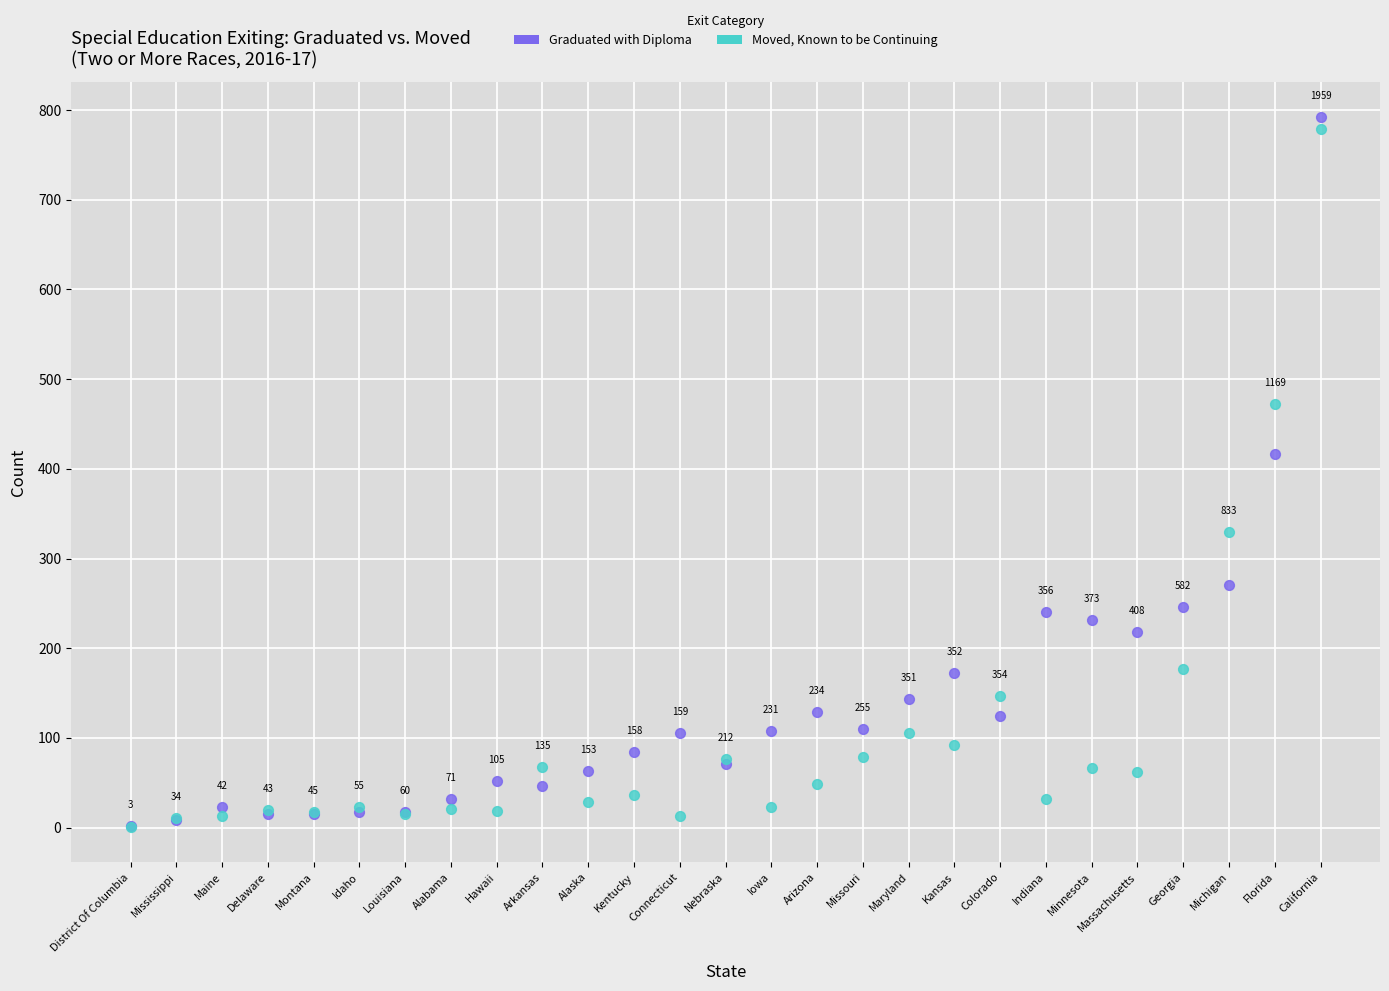

Which series contains the lowest Y value?

Moved, Known to be Continuing